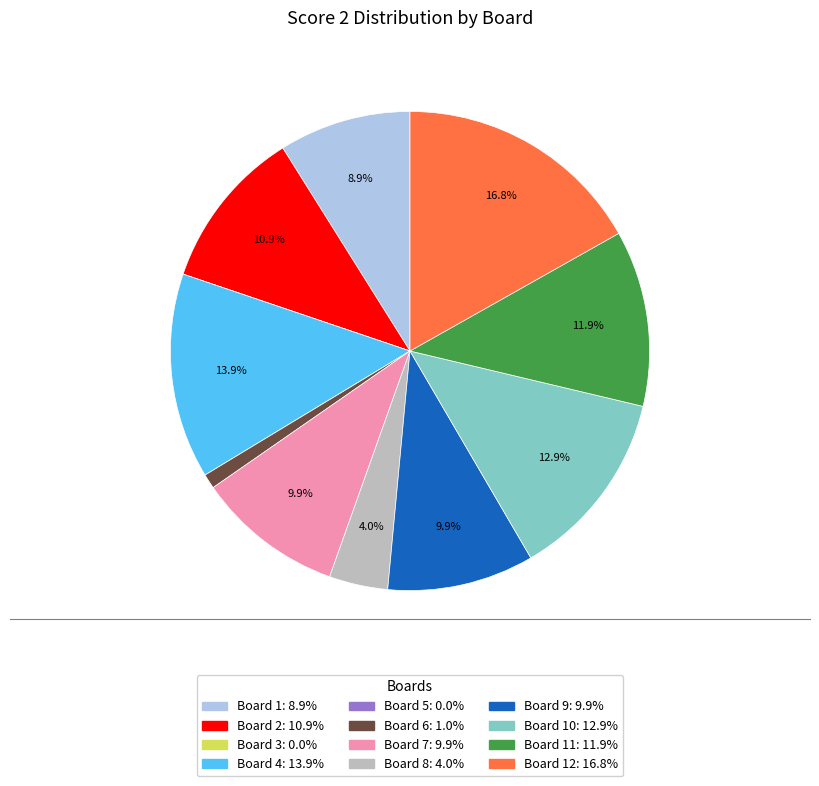

Does any single category account for the majority?

No